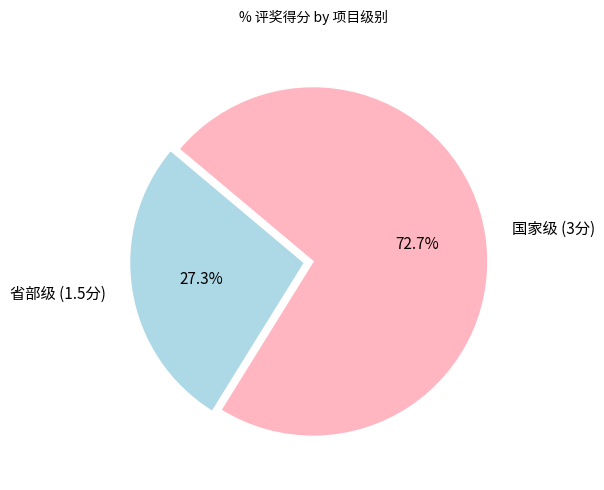

Which slice is the smallest?

省部级 (1.5分)